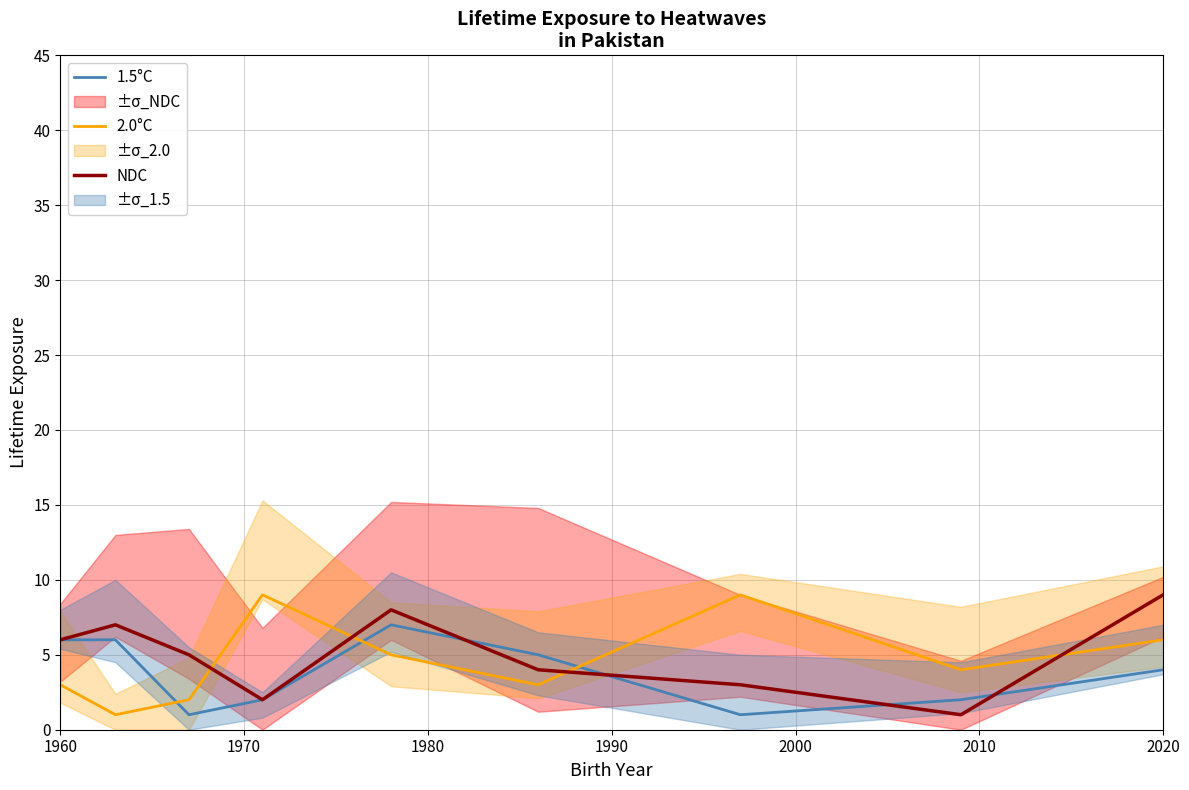

Which series ends up on top after the final intersection of 2.0°C and NDC?

NDC